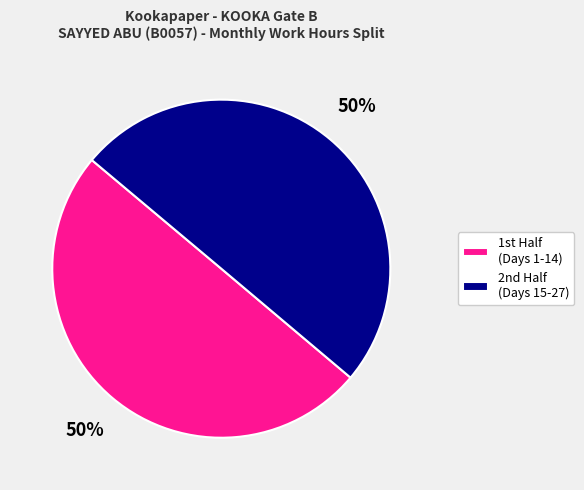

To the nearest percent, what is the average slice percentage?

50%